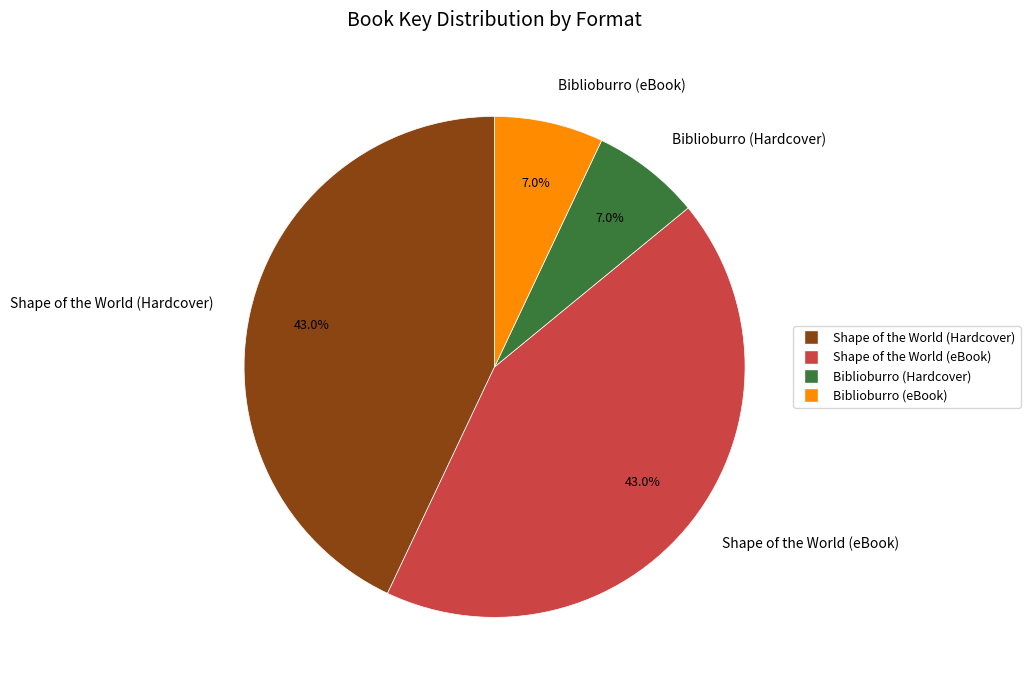

What is the ratio of the value at Shape of the World (Hardcover) to the value at Biblioburro (eBook)?

6.1